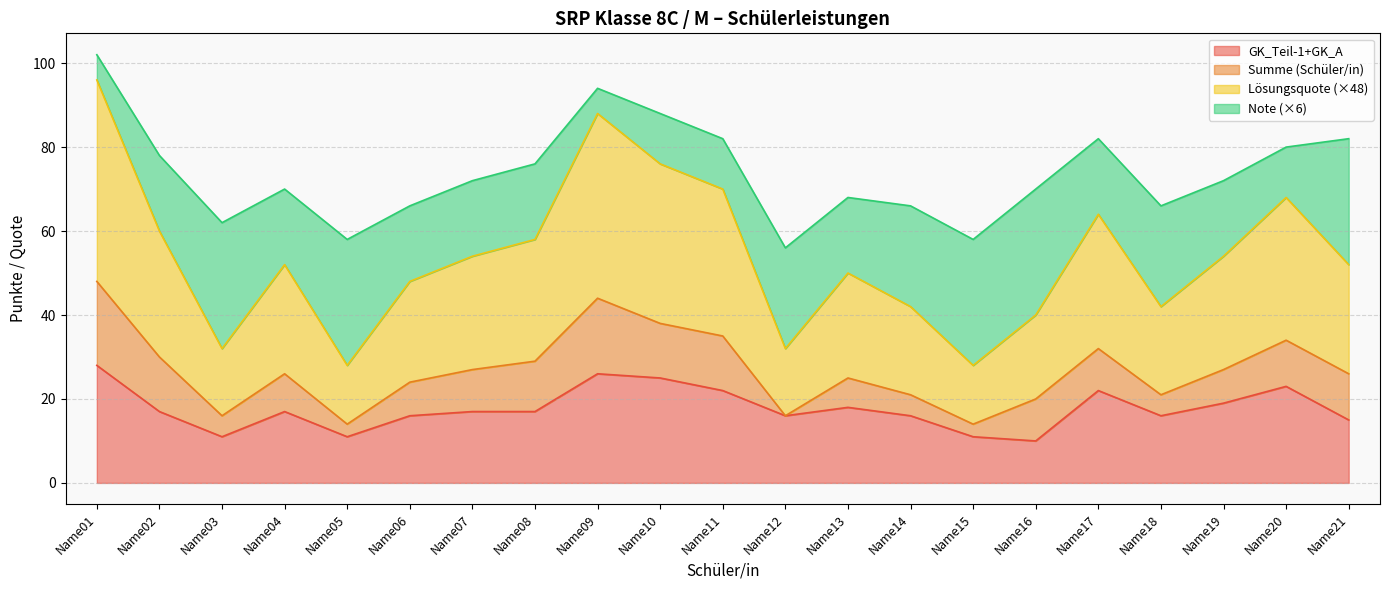

True or false: Summe (Schüler/in) has a value of 7.0 at Name19.

False